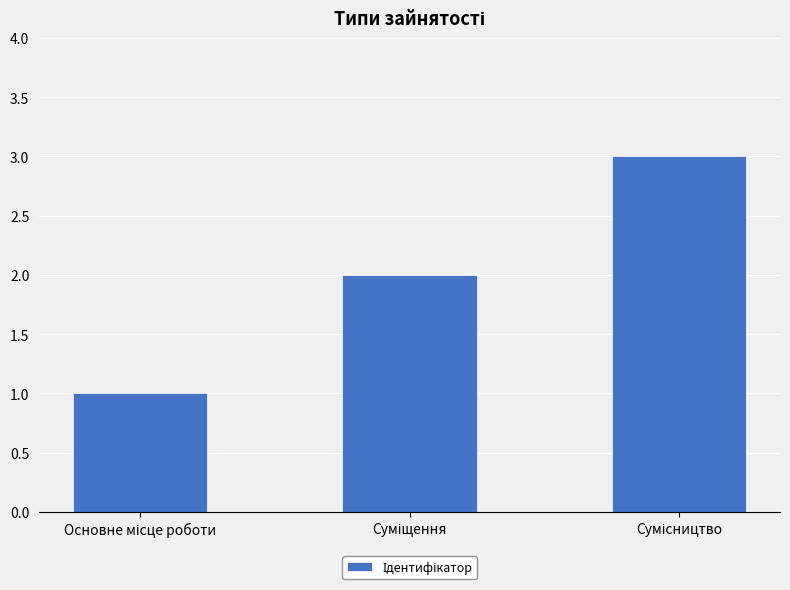

What is the maximum value shown in the chart?

3